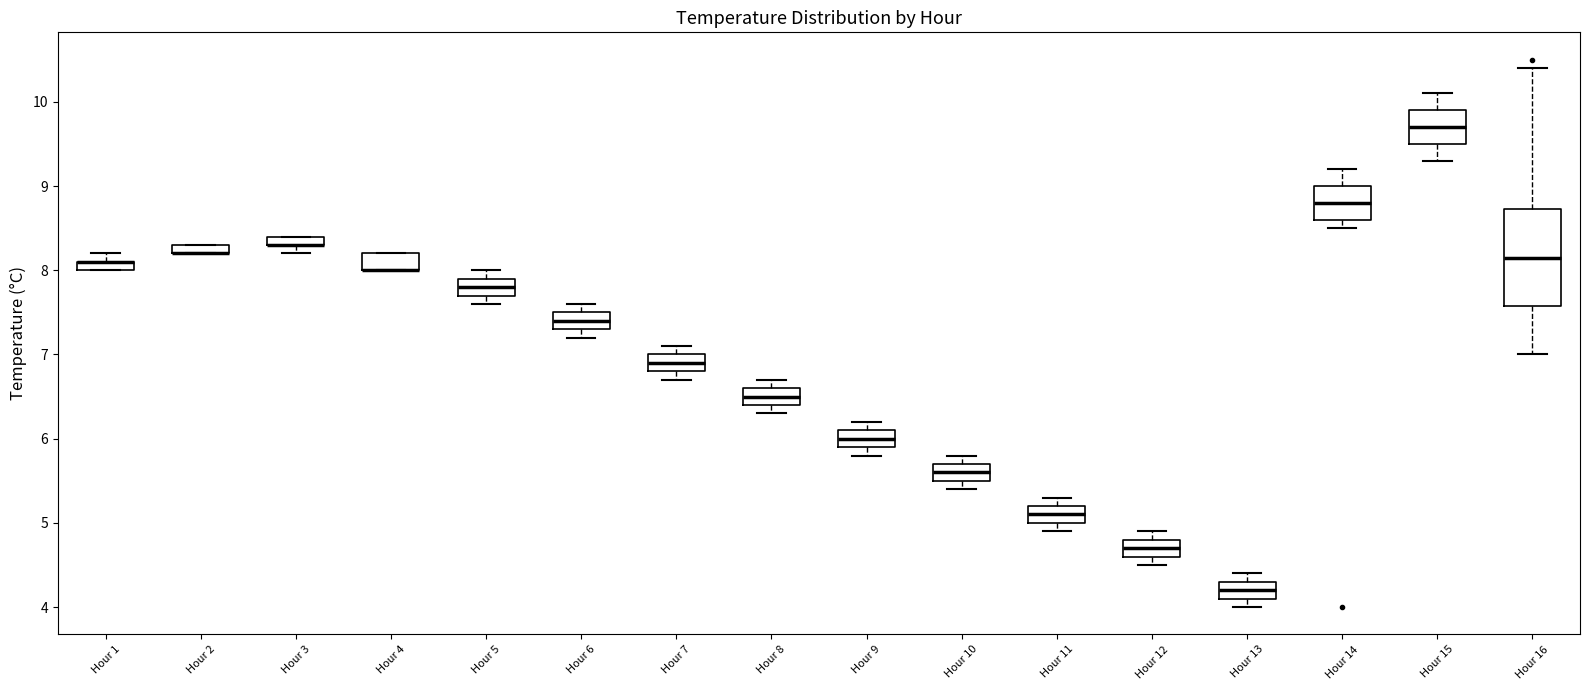

Where does the median line of the box for Hour 9 sit on the y-axis? The values are not printed on the chart, so give them approximately, as read against the axis.

6.0